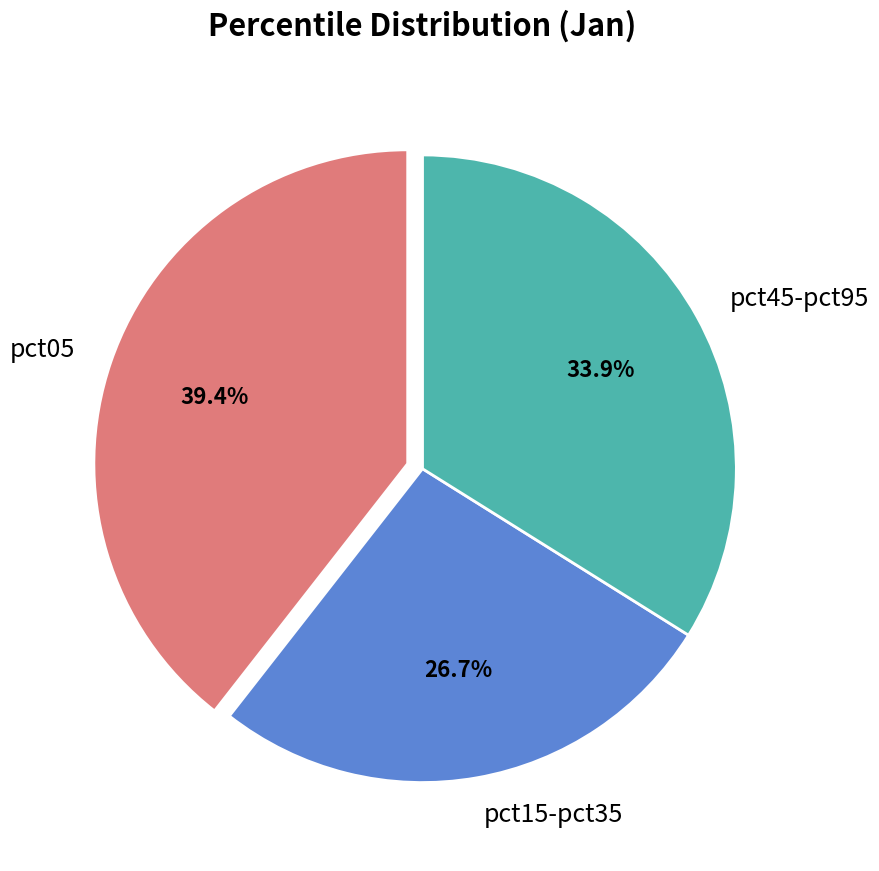

To the nearest percent, what is the difference between the largest and smallest slice percentages?

13%